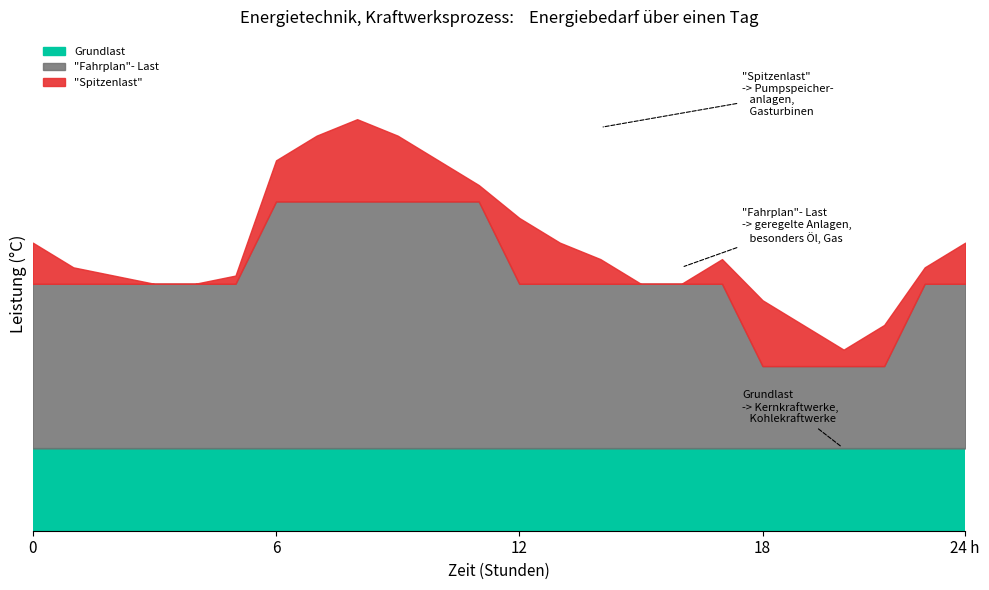

At how many categories does at least one series exceed 12?

24